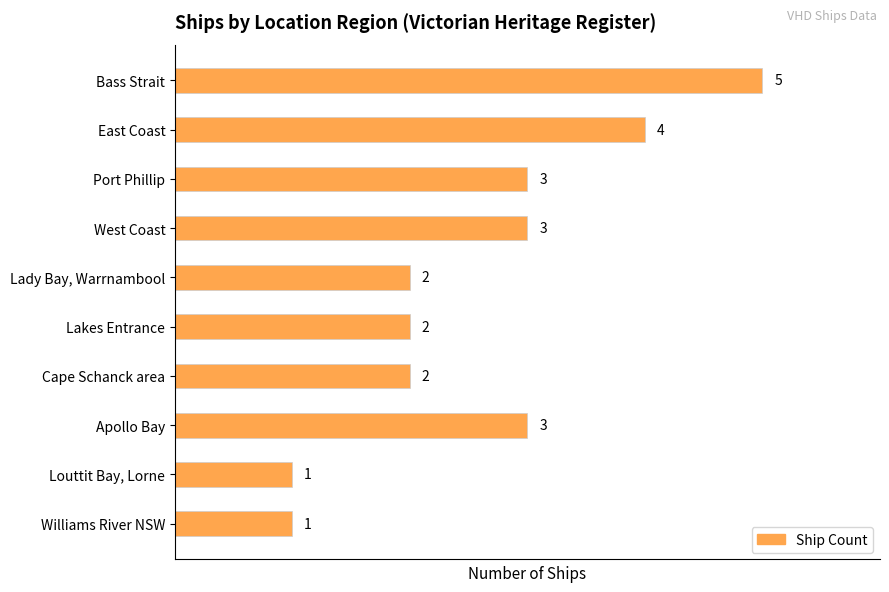

Is it true that the value at Williams River NSW is 0?

False